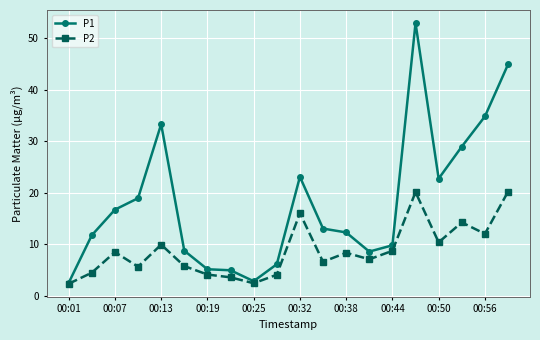

Which series has the largest range (max minus min)?

P1